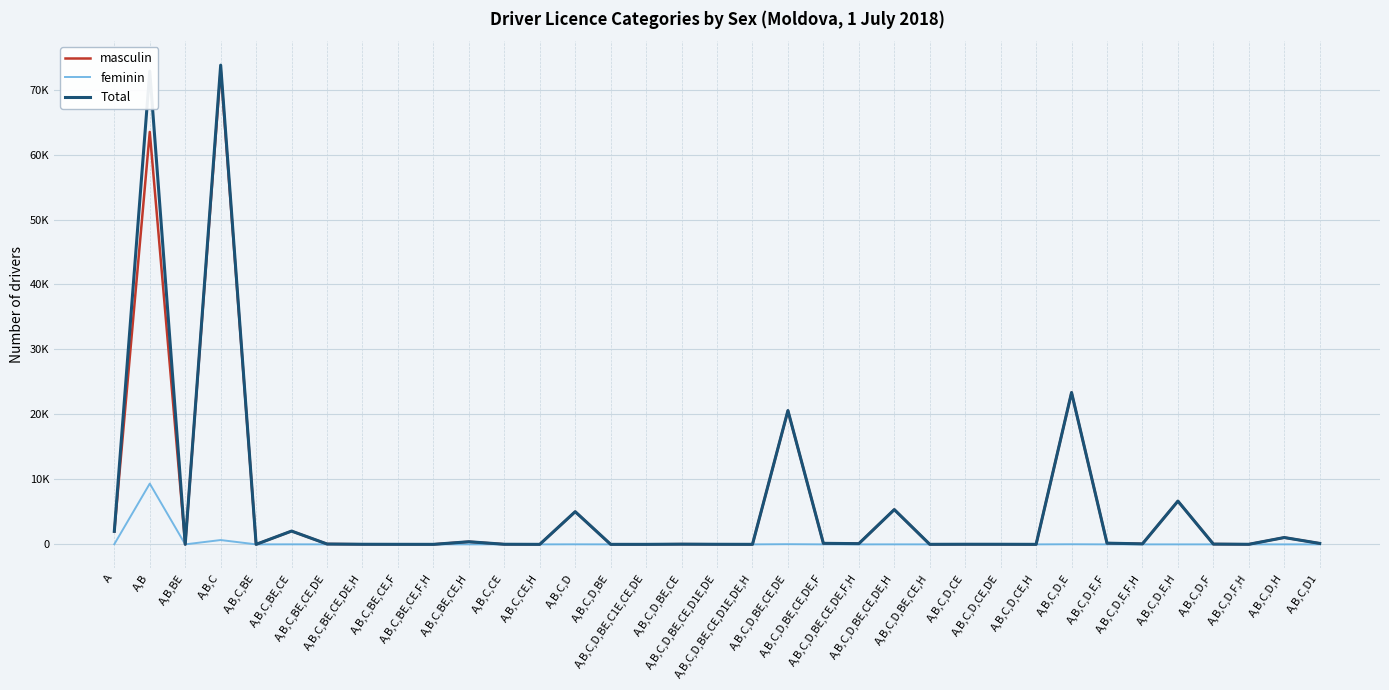

What is the sum of the Total values at A,B and A,B,C,D,BE?

72837